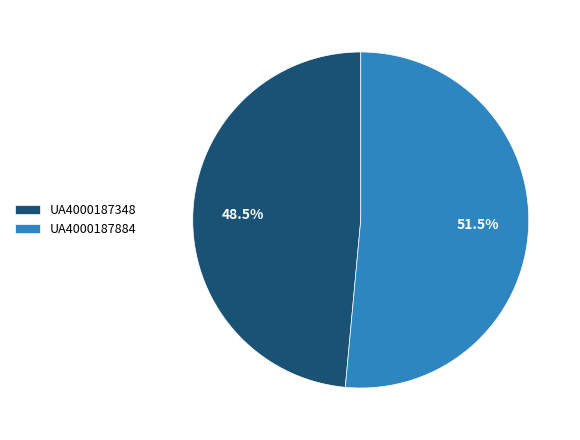

Which category has the smallest portion of the pie?

UA4000187348